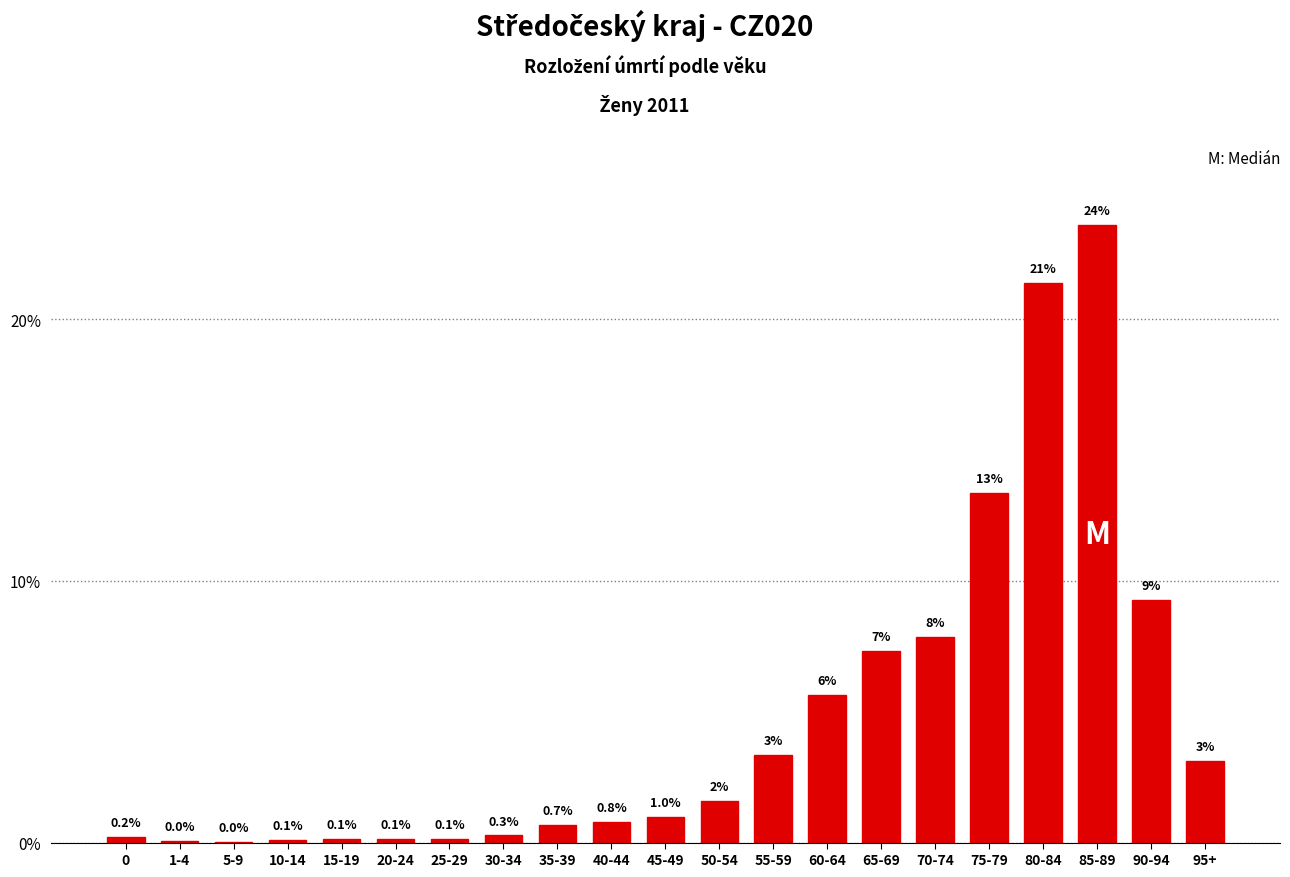

Approximately how many times larger is the value at 55-59 compared to 90-94?

0.4